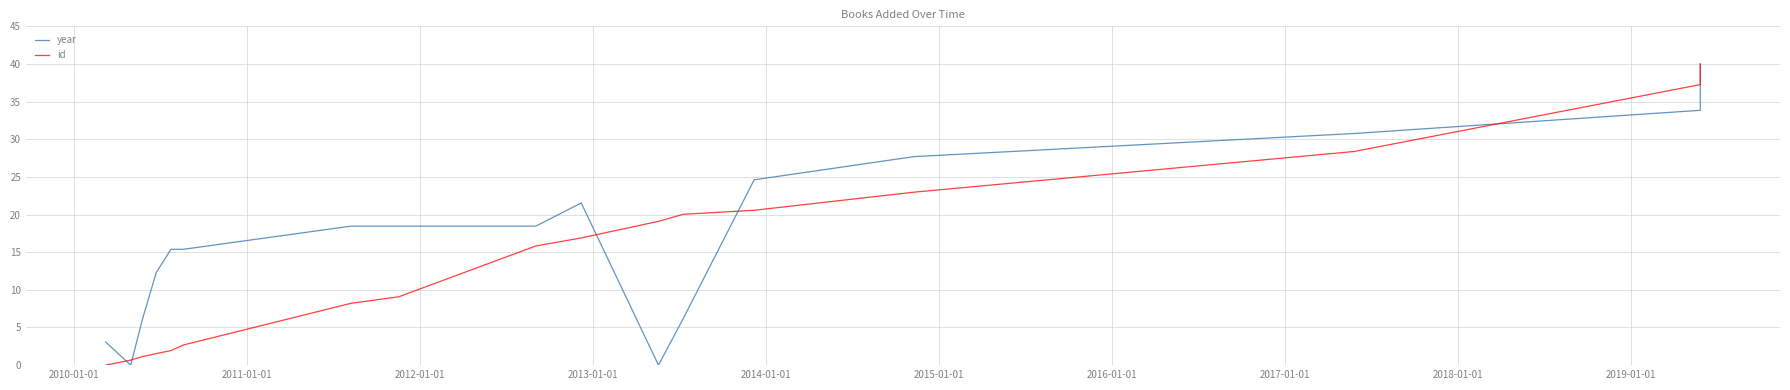

Reading left to right, list all the values displayed in this chart.

year: 3.1	0.0	6.2	12.3	15.4	15.4	18.5	18.5	18.5	21.5	0.0	6.2	24.6	27.7	30.8	33.8	33.8	40.0
id: 0.0	0.7	1.1	1.5	1.9	2.7	8.2	9.1	15.8	16.9	19.1	20.0	20.6	23.0	28.4	37.3	37.3	40.0